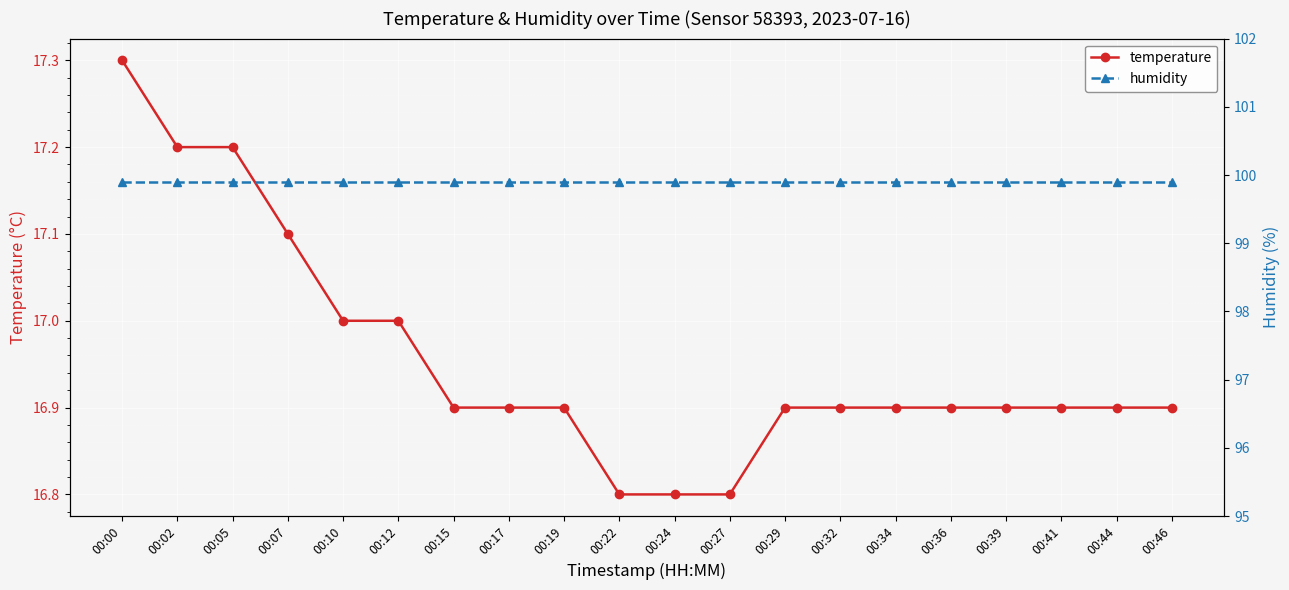

At how many categories does at least one series exceed 34?

20